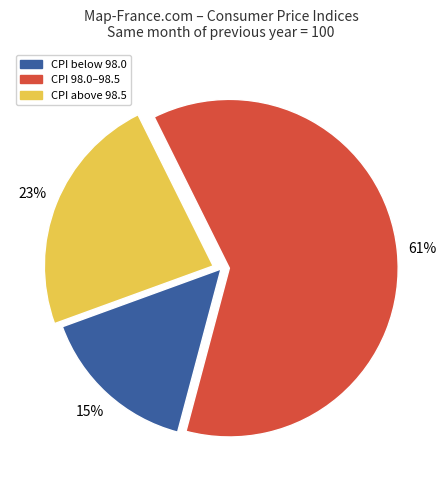

To the nearest percent, what is the difference between the largest and smallest slice percentages?

46%